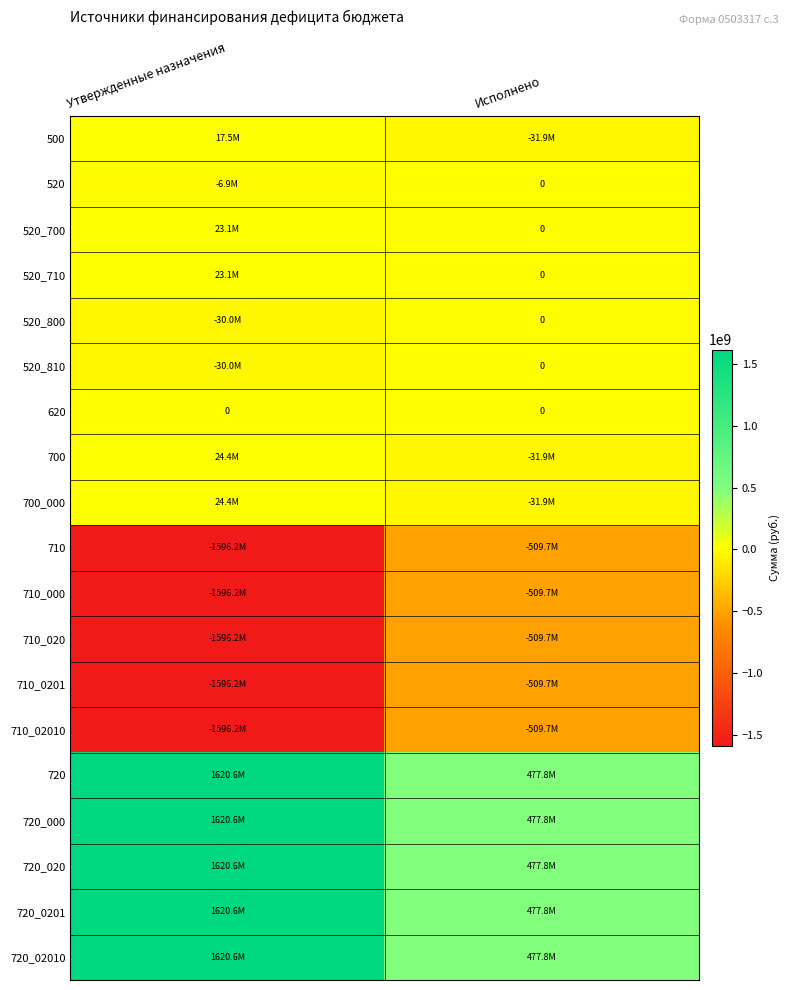

What is the sum of the 520_710 values at Исполнено and Утвержденные назначения?

23124437.4